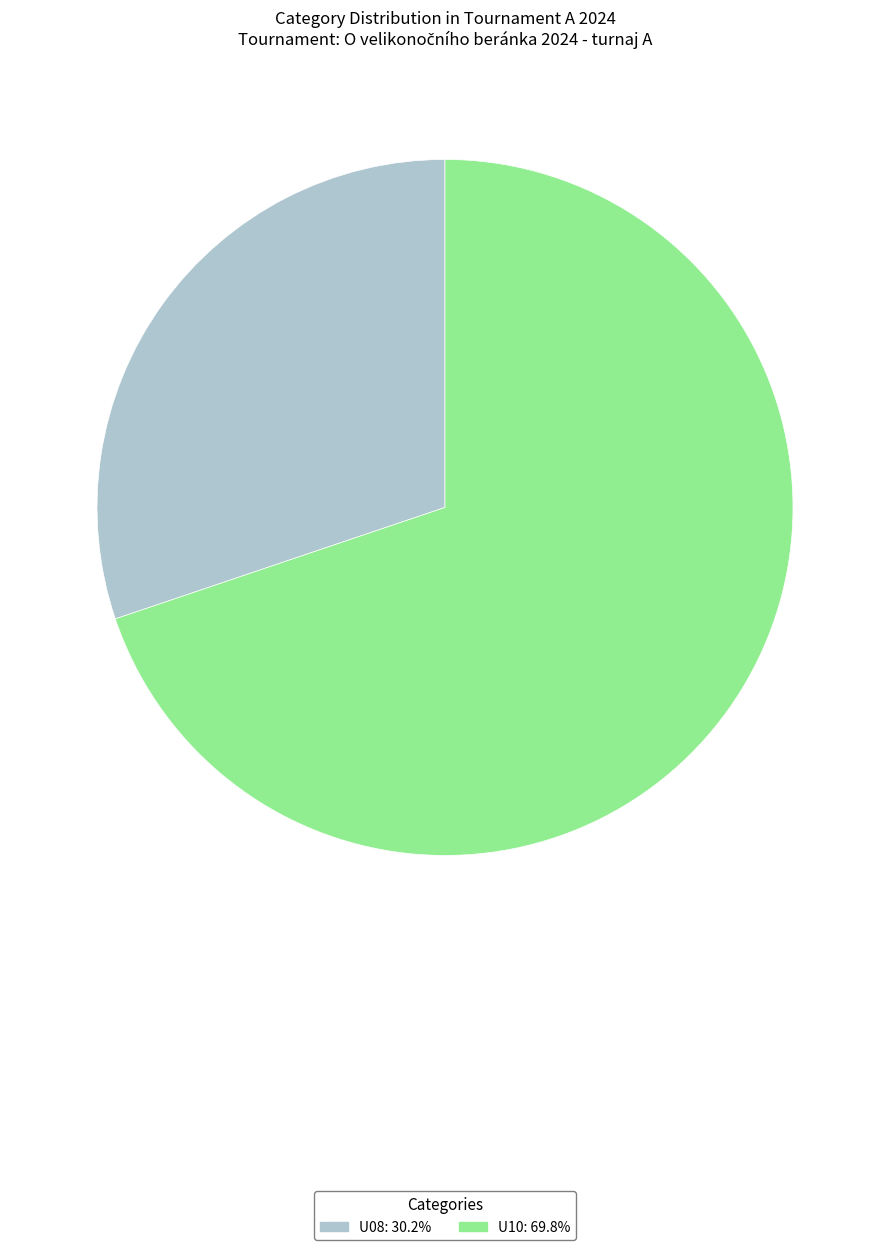

Rank the categories by value from highest to lowest.

U10, U08